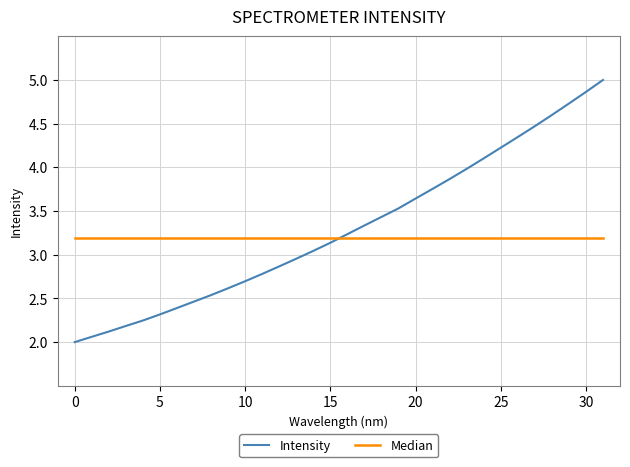

Rank the series by their maximum value, from highest to lowest.

Intensity, Median